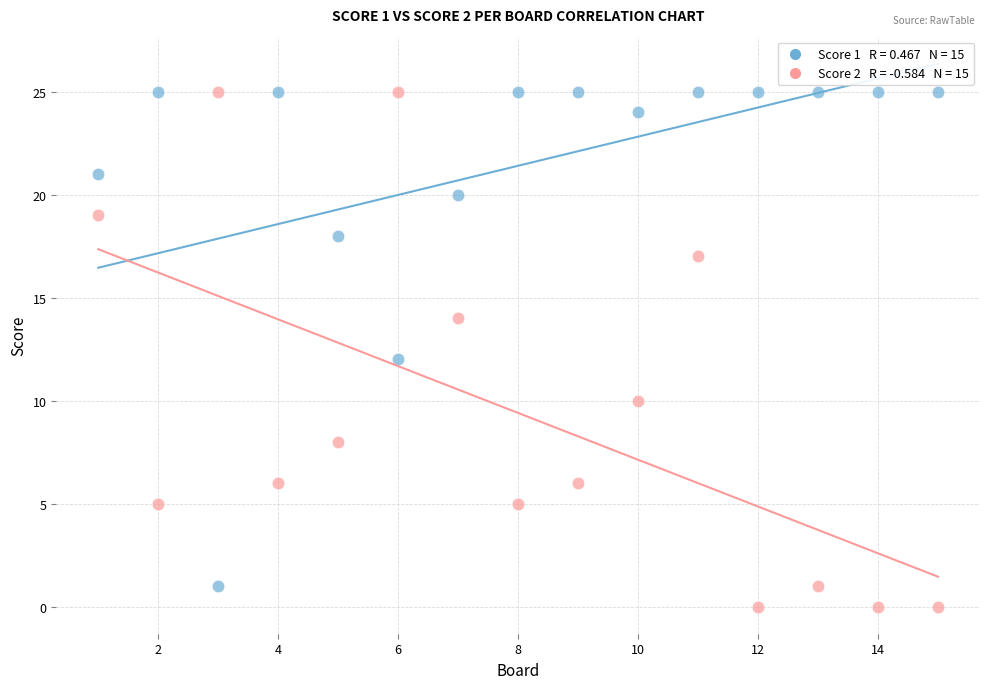

Across all data points, what is the range of X values (max minus min)?

14